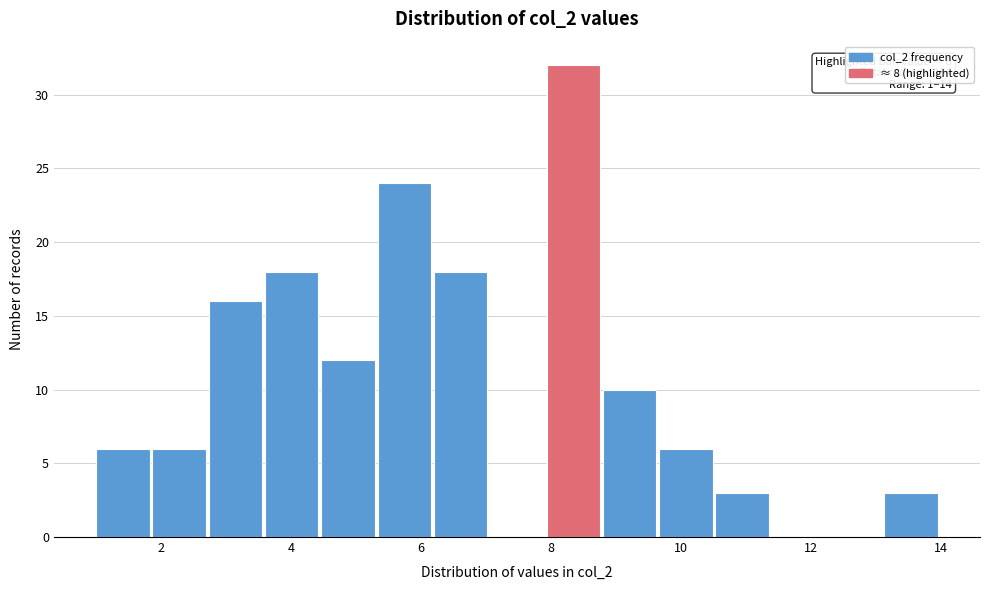

Over which range of the x-axis is the bar tallest?

8.0 to 8.8